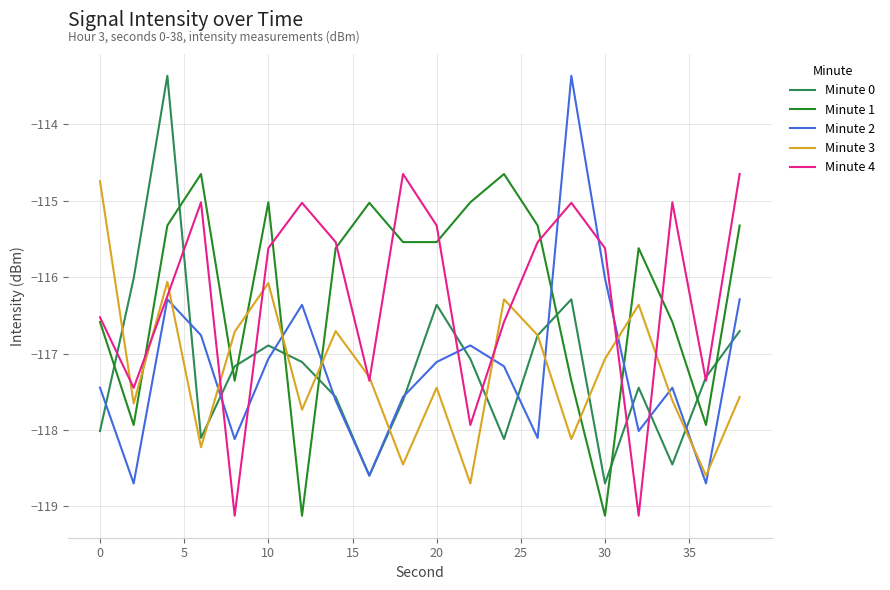

How many times do Minute 2 and Minute 1 cross each other?

4